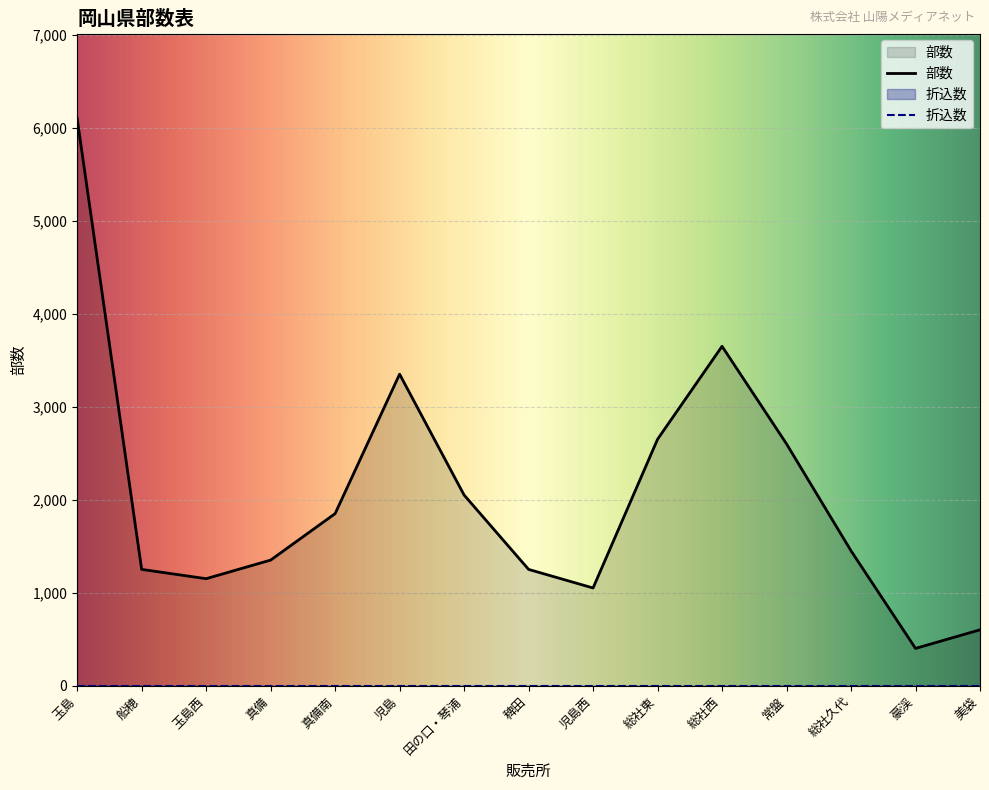

Rank the categories by value from highest to lowest.

玉島, 総社西, 児島, 総社東, 常盤, 田の口・琴浦, 真備南, 総社久代, 真備, 船穂, 稗田, 玉島西, 児島西, 美袋, 豪渓